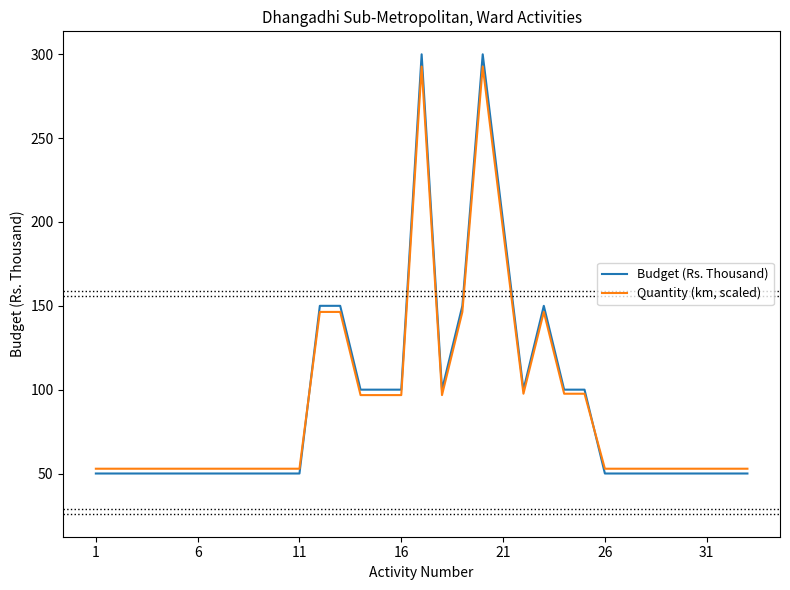

What is the maximum value shown in the chart?

300.0